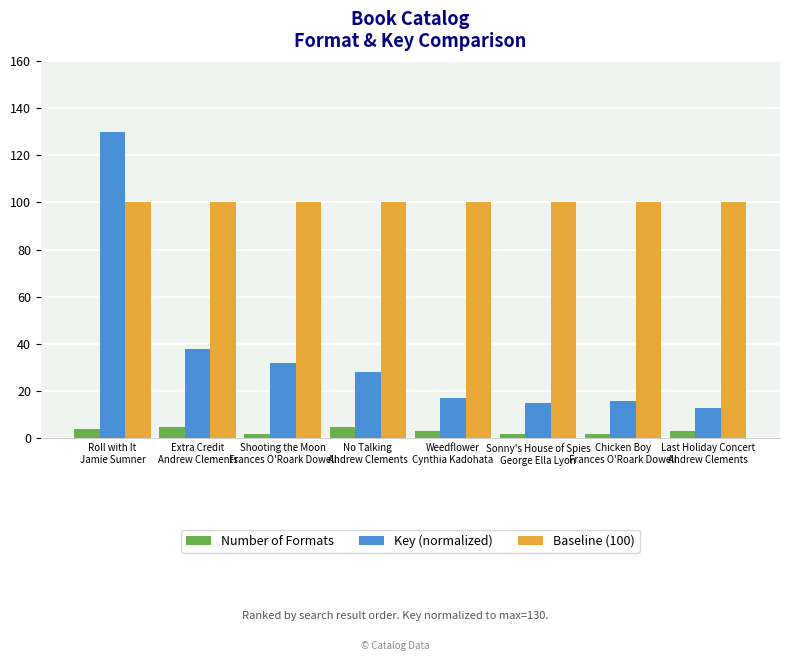

What position from the right is Weedflower
Cynthia Kadohata?

4